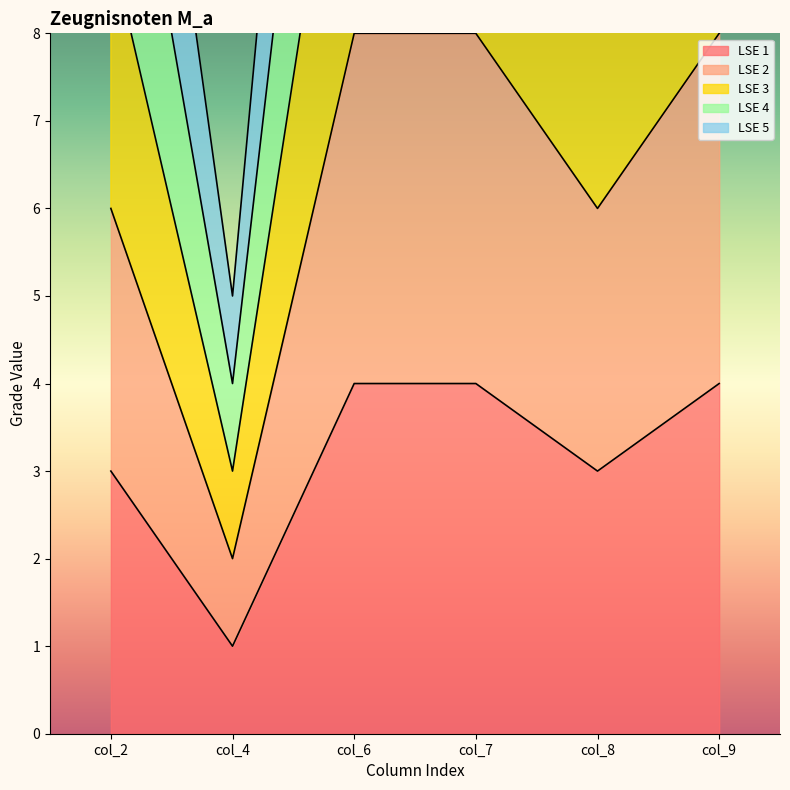

Reading left to right, extract all data points from this chart.

LSE 1: col_2=3	col_4=1	col_6=4	col_7=4	col_8=3	col_9=4
LSE 2: col_2=6	col_4=2	col_6=8	col_7=8	col_8=6	col_9=8
LSE 3: col_2=9	col_4=3	col_6=12	col_7=12	col_8=9	col_9=12
LSE 4: col_2=12	col_4=4	col_6=16	col_7=16	col_8=12	col_9=16
LSE 5: col_2=15	col_4=5	col_6=20	col_7=20	col_8=15	col_9=20